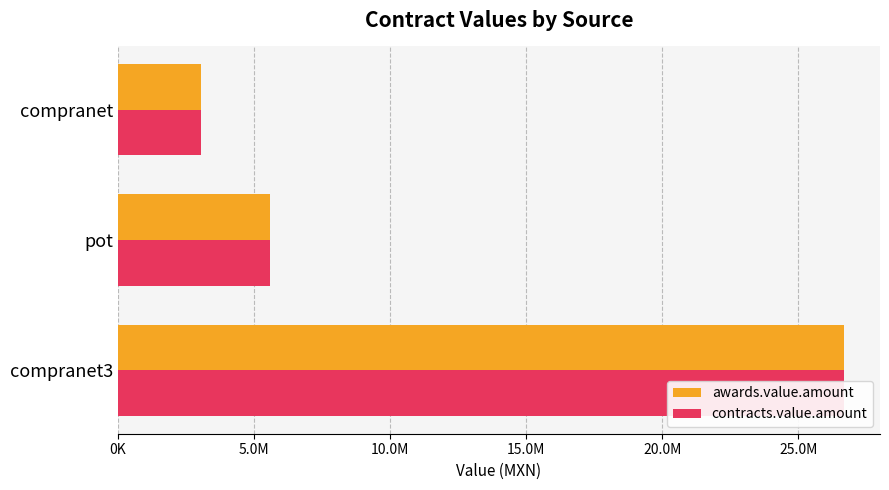

What is the sum of all awards.value.amount values?

35292538.3